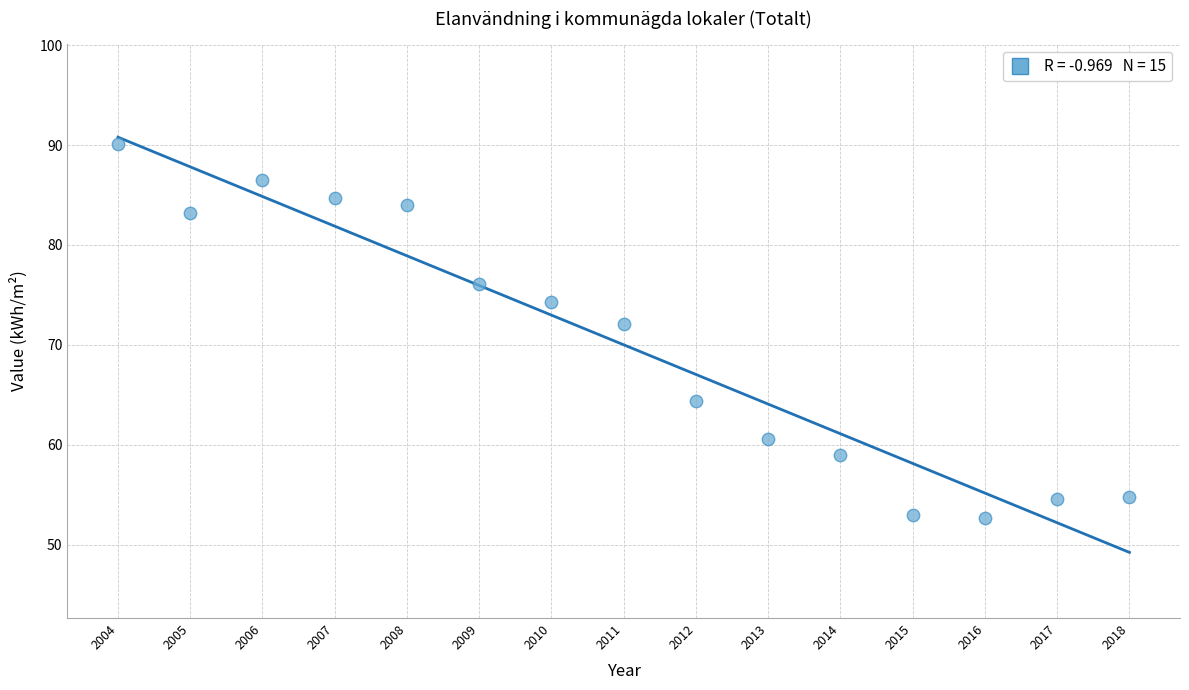

What is the range of X values (max minus min)?

14.0